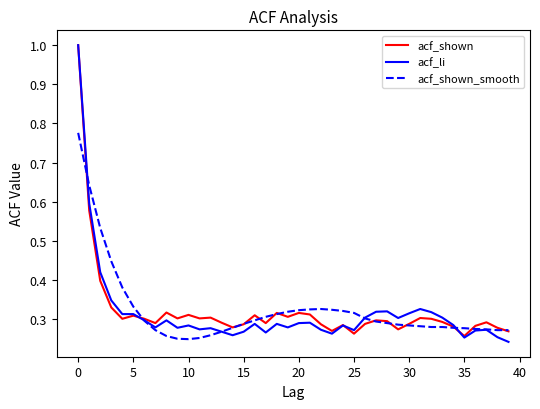

In acf_li, how many points are higher than both neighbors (excluding endpoints)?

10